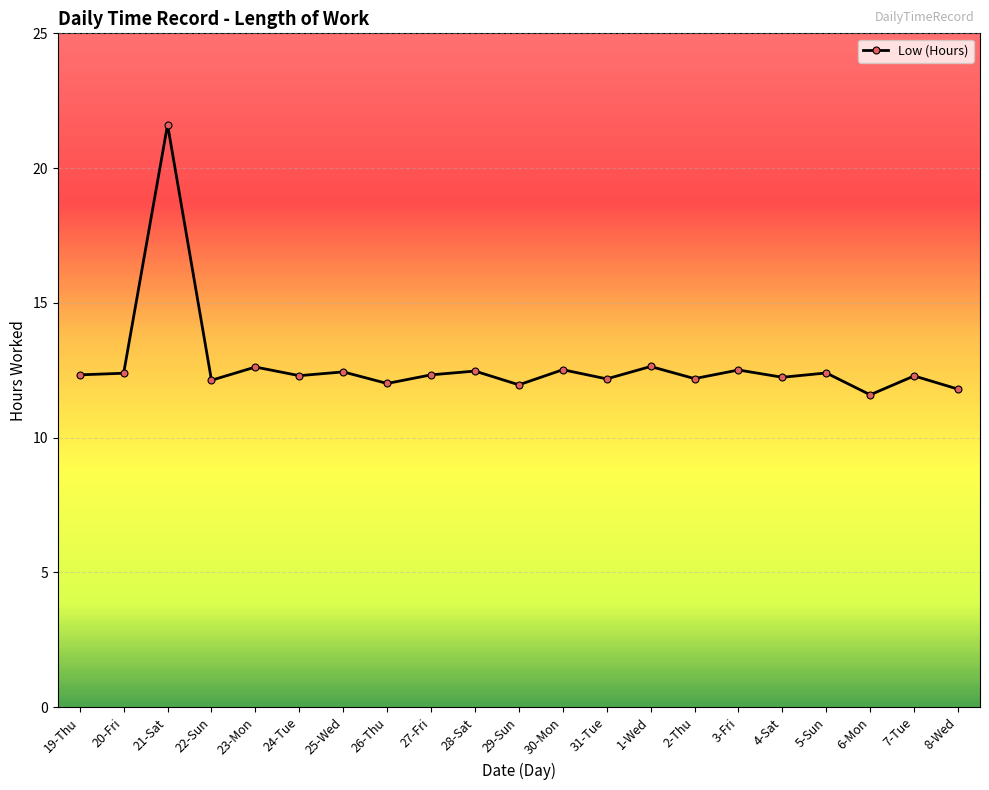

Count the number of data series in this chart.

1